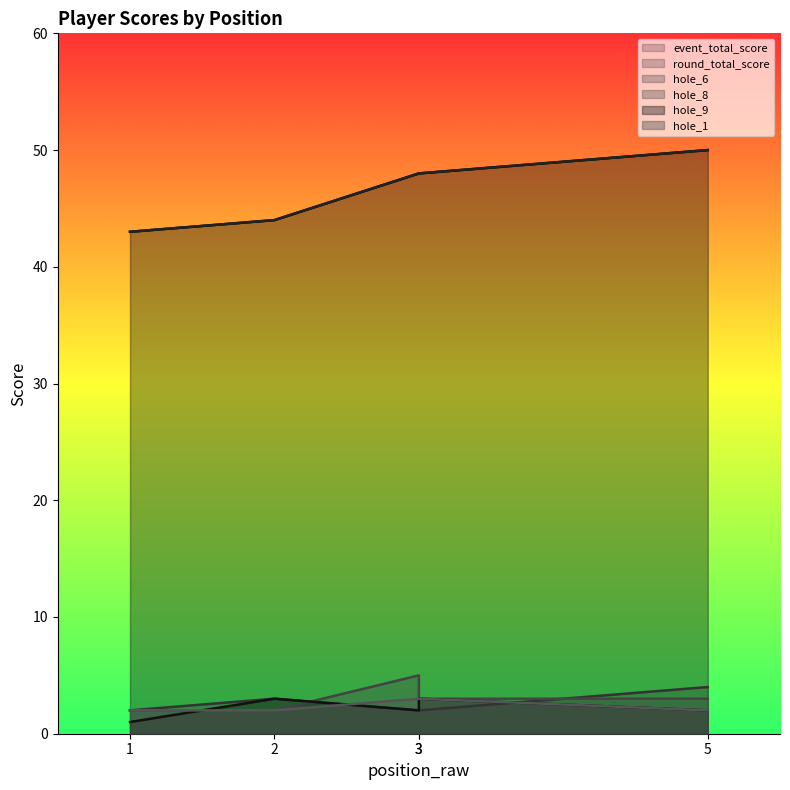

Which series has the largest range (max minus min)?

event_total_score